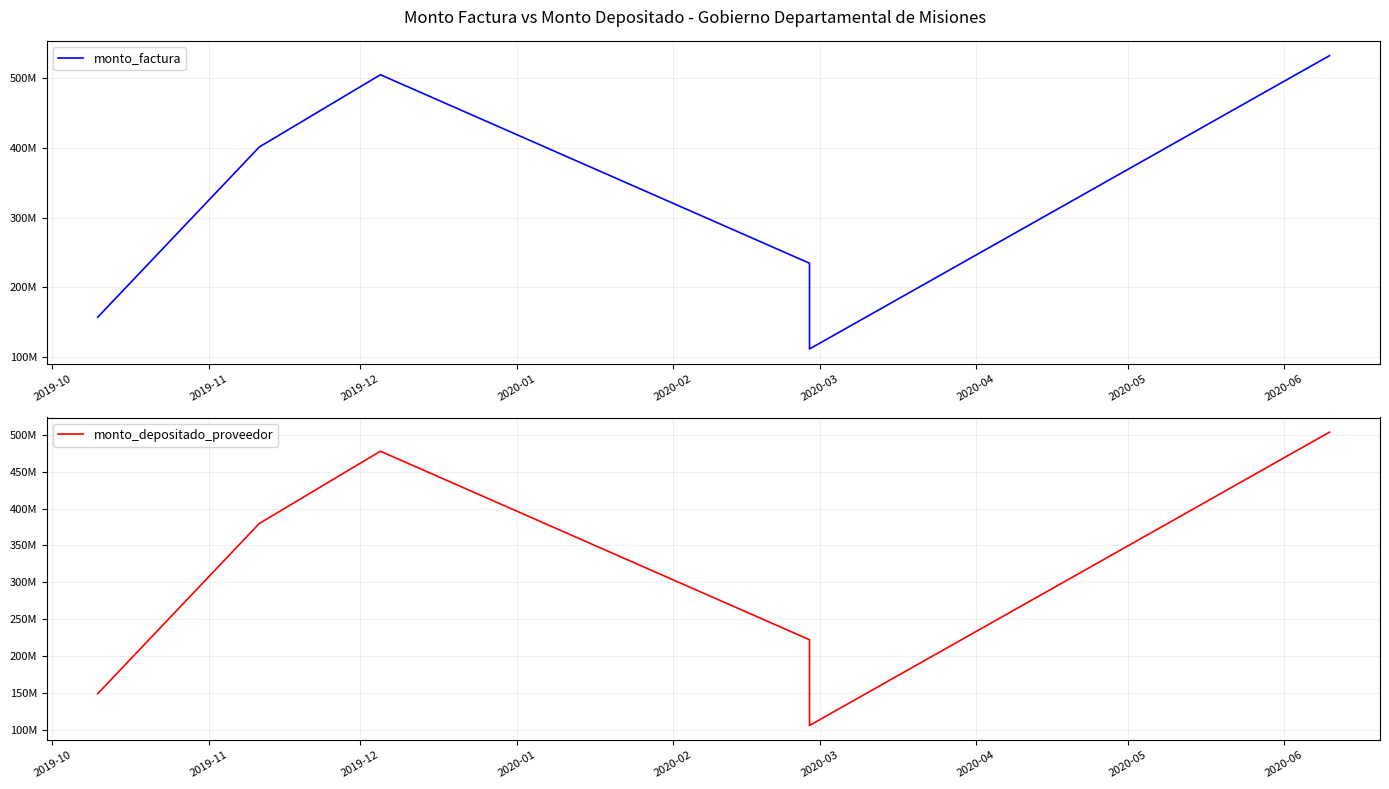

How many distinct data groups are displayed?

2